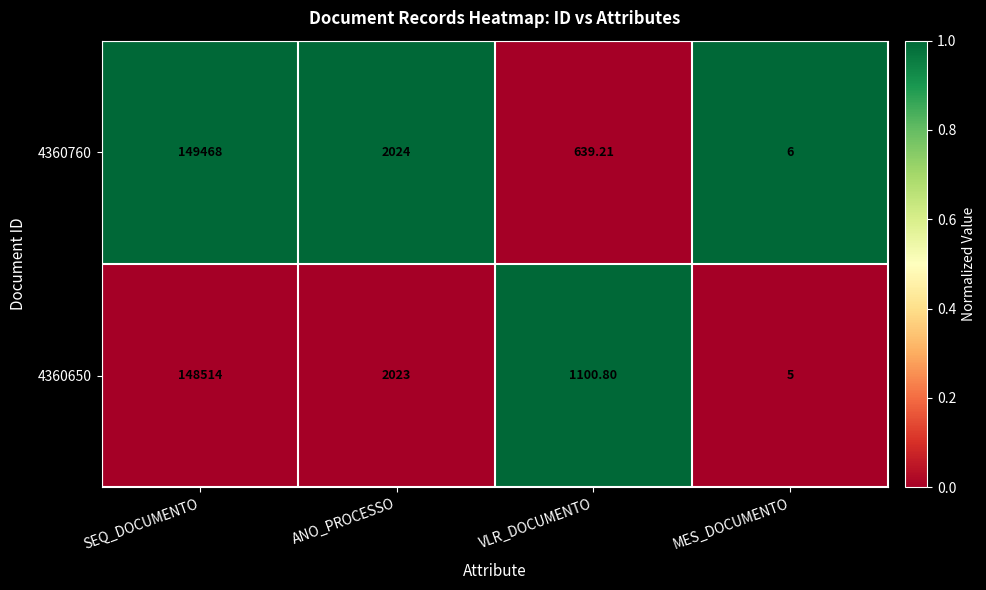

Rank the categories by 4360650 value from highest to lowest.

SEQ_DOCUMENTO, ANO_PROCESSO, VLR_DOCUMENTO, MES_DOCUMENTO